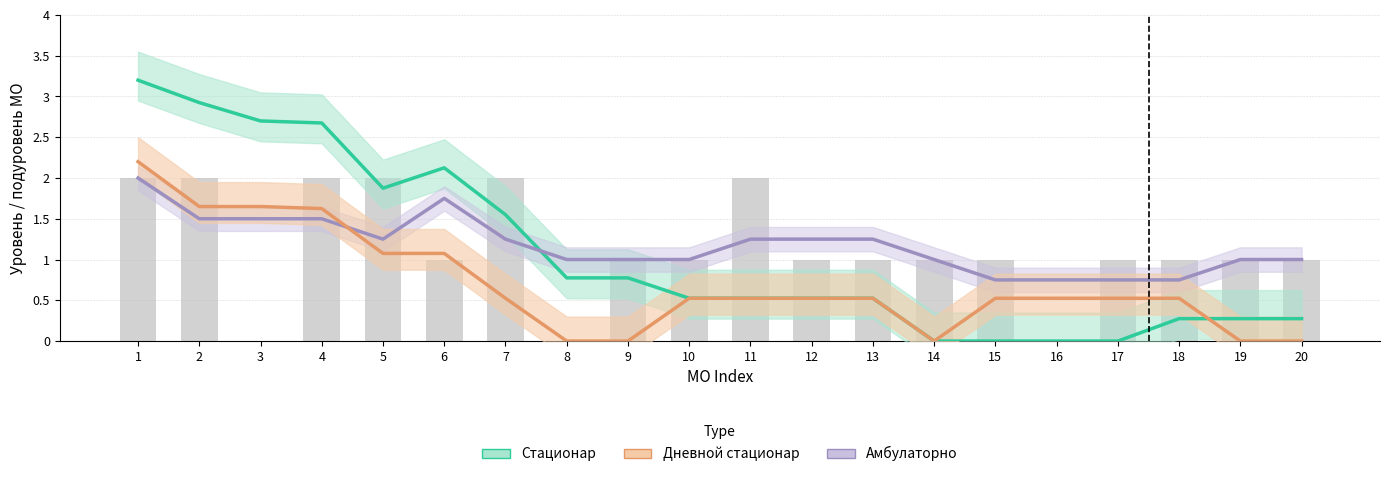

Between 3 and 9, which is larger?

3